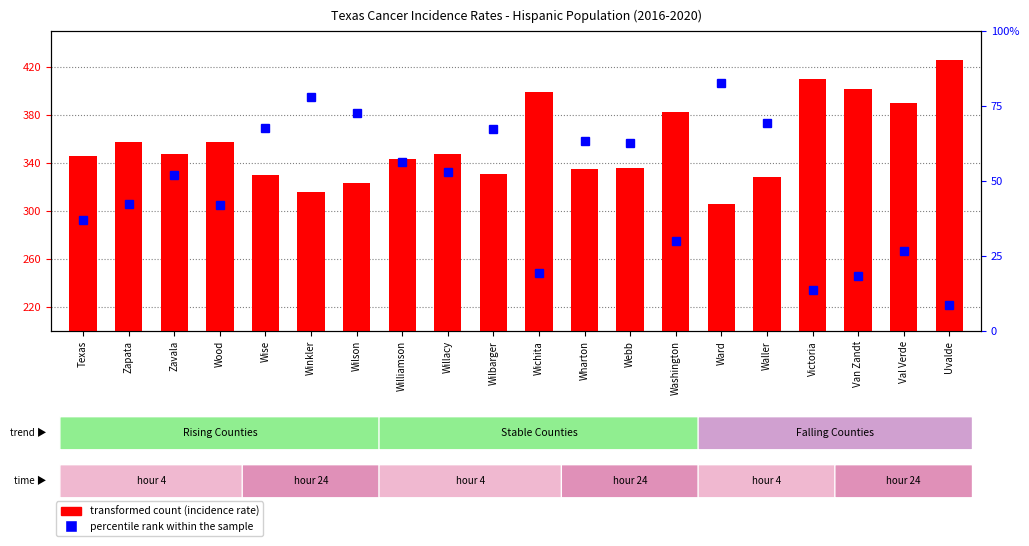

Rank the series by their average value, from lowest to highest.

percentile rank within the sample, transformed count